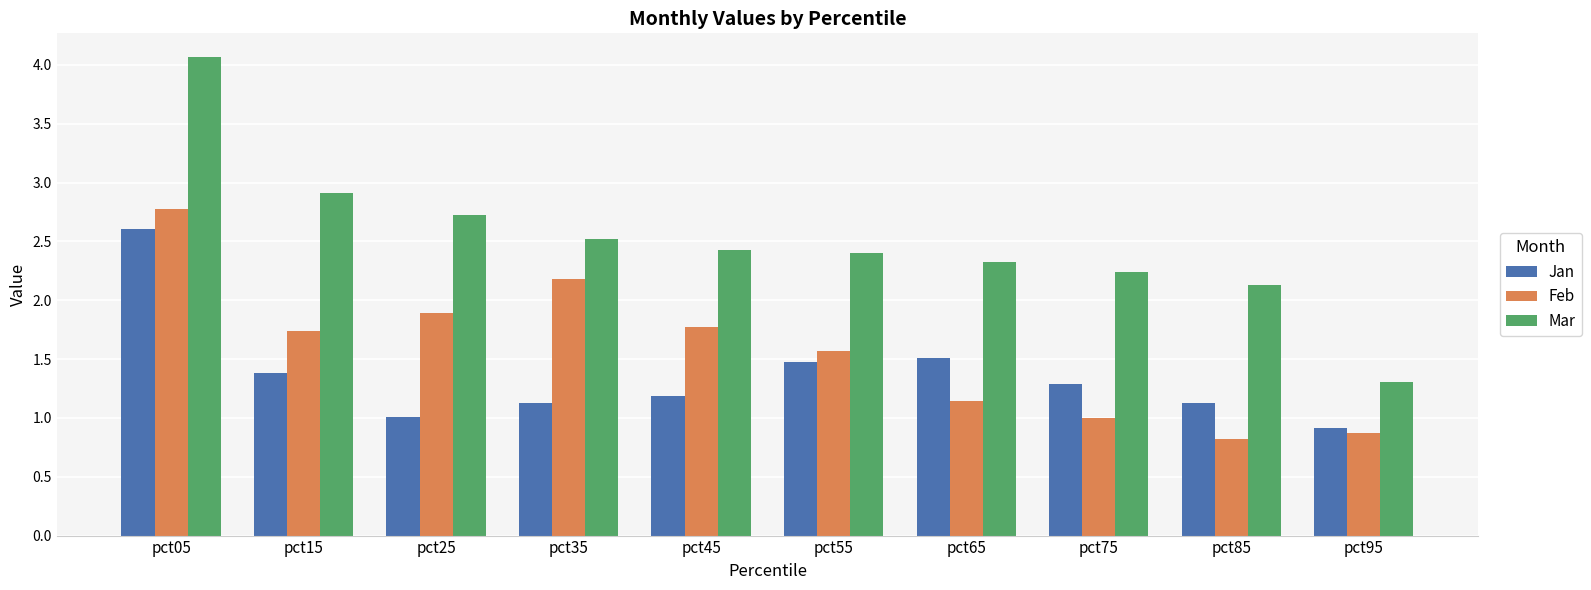

Is it true that Jan equals 0.7 at pct85?

False